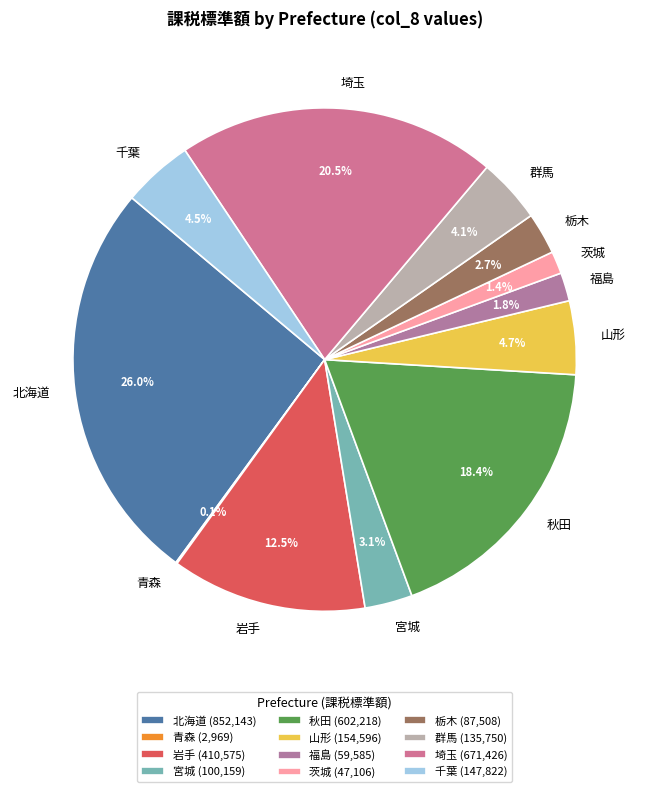

What percentage is NOT represented by 群馬?

95.9%